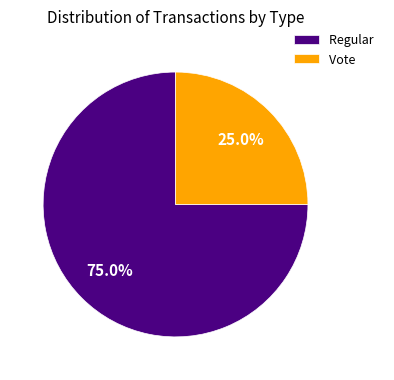

Which category has the smallest portion of the pie?

Vote